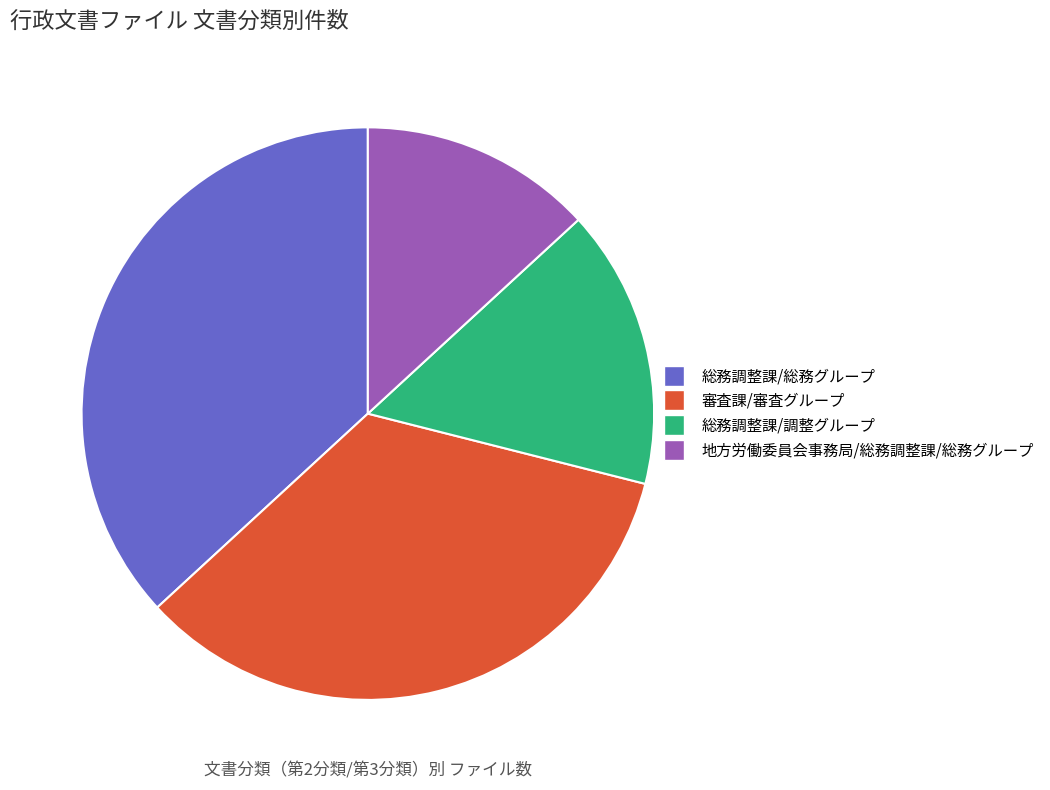

How many segments does this pie chart have?

4